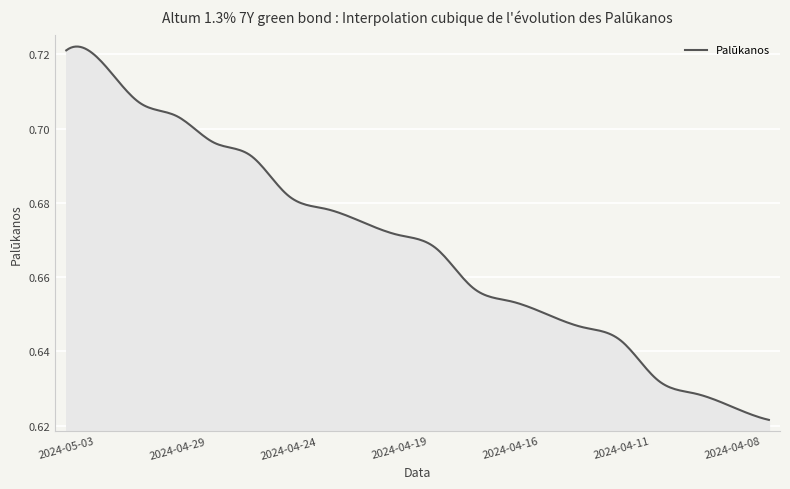

Does the chart display data point markers on the line(s)?

No